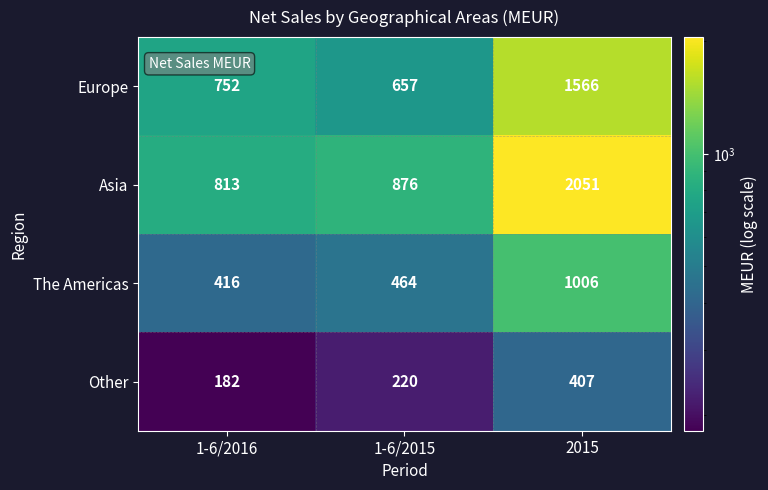

Which series has the largest total across all categories?

Asia